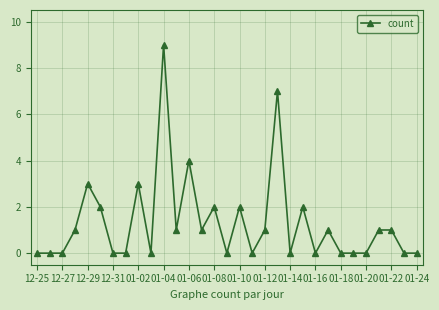

True or false: the data has more than 2 interior local peaks.

True